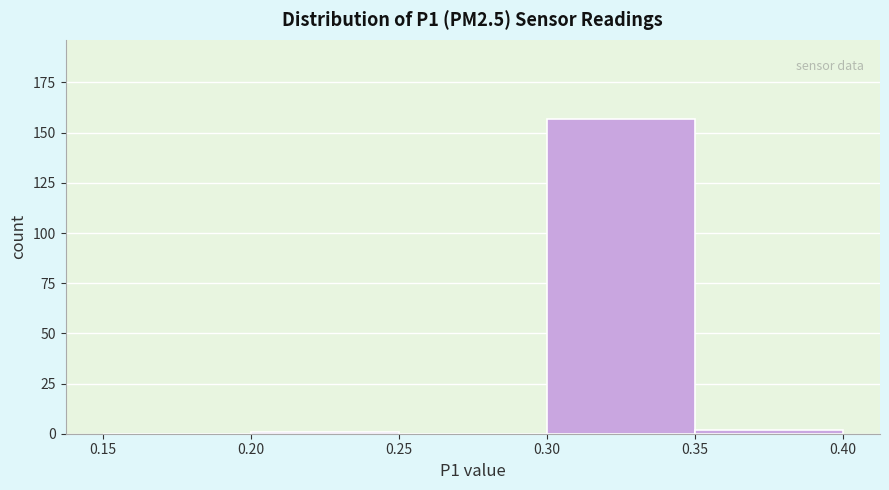

Over which range of the x-axis is the bar tallest?

0.30 to 0.35